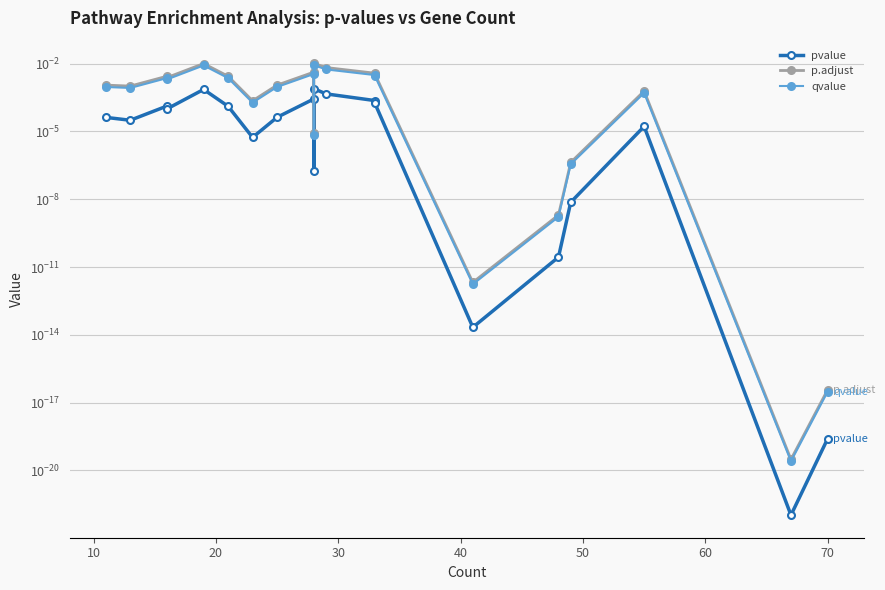

How many interior local valleys does the qvalue series have?

6